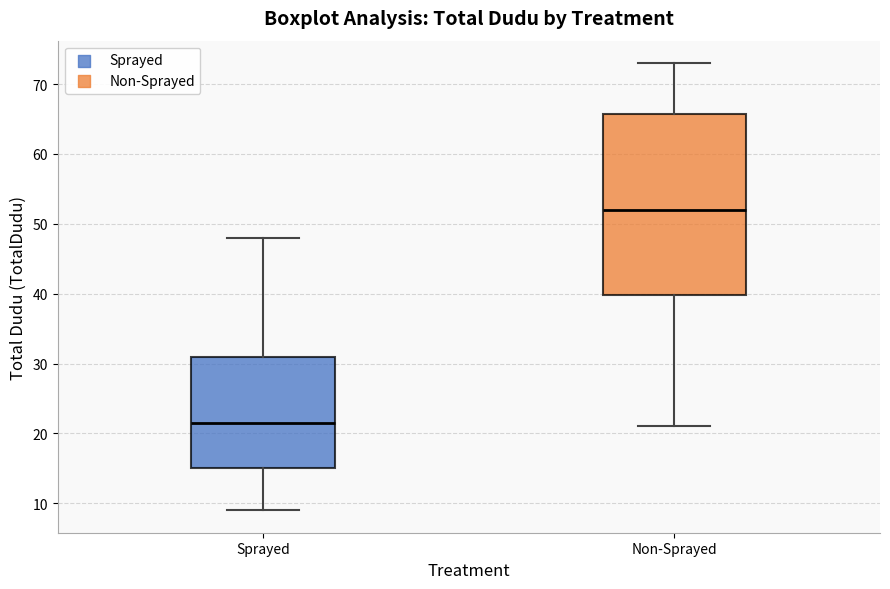

Which box is the tallest, from its lower edge to its upper edge?

Non-Sprayed